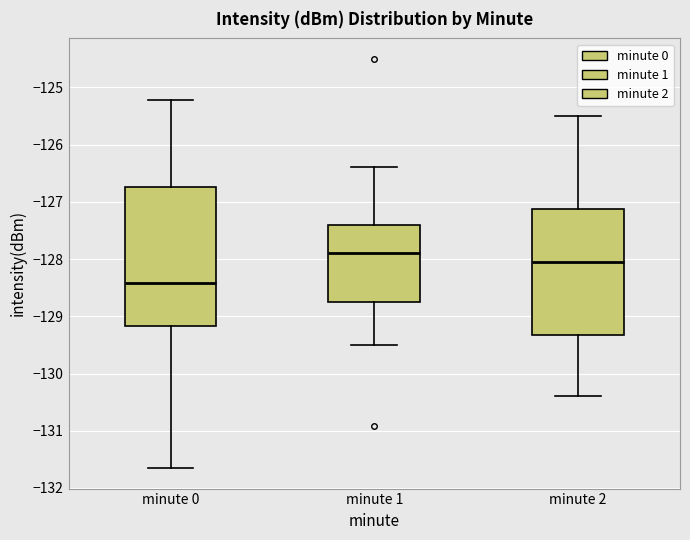

Where does the median line of the box for minute 2 sit on the y-axis? The values are not printed on the chart, so give them approximately, as read against the axis.

-128.0